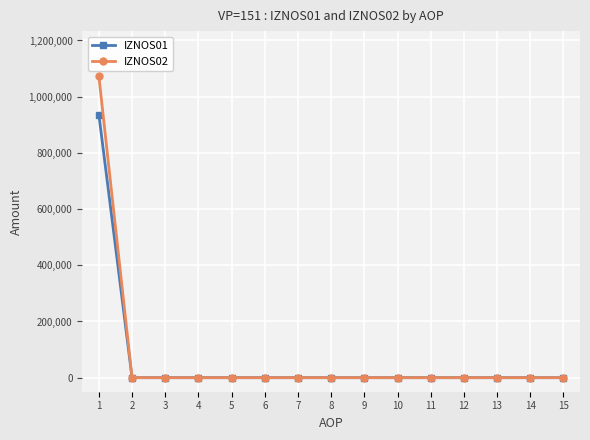

Reading left to right, transcribe all the data shown in this chart.

IZNOS01: 1=935678.8	2=0.0	3=0.0	4=0.0	5=0.0	6=0.0	7=0.0	8=0.0	9=0.0	10=0.0	11=0.0	12=0.0	13=0.0	14=0.0	15=0.0
IZNOS02: 1=1072481.2	2=0.0	3=0.0	4=0.0	5=0.0	6=0.0	7=0.0	8=0.0	9=0.0	10=0.0	11=0.0	12=0.0	13=0.0	14=0.0	15=0.0